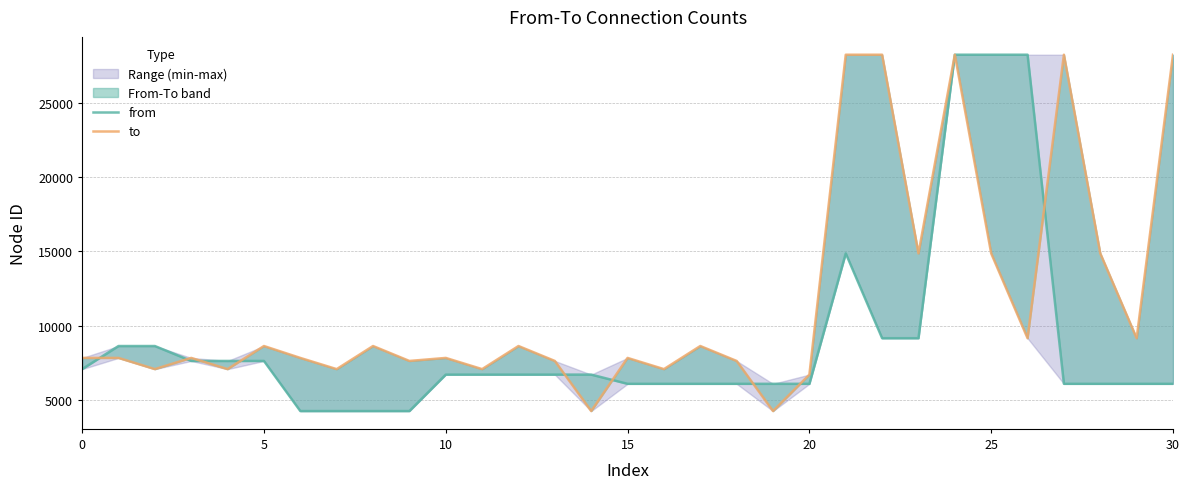

What is the difference between the maximum and minimum values in the to series?

23965